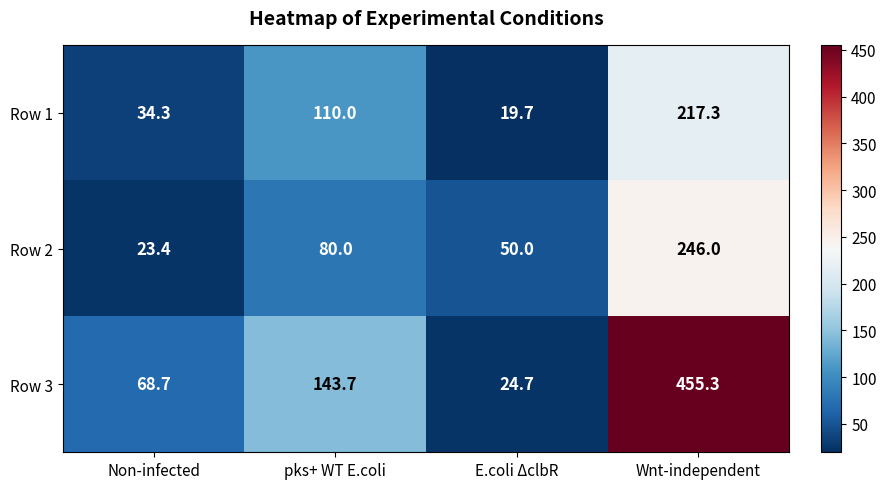

What is the sum of all Row 2 values?

399.4